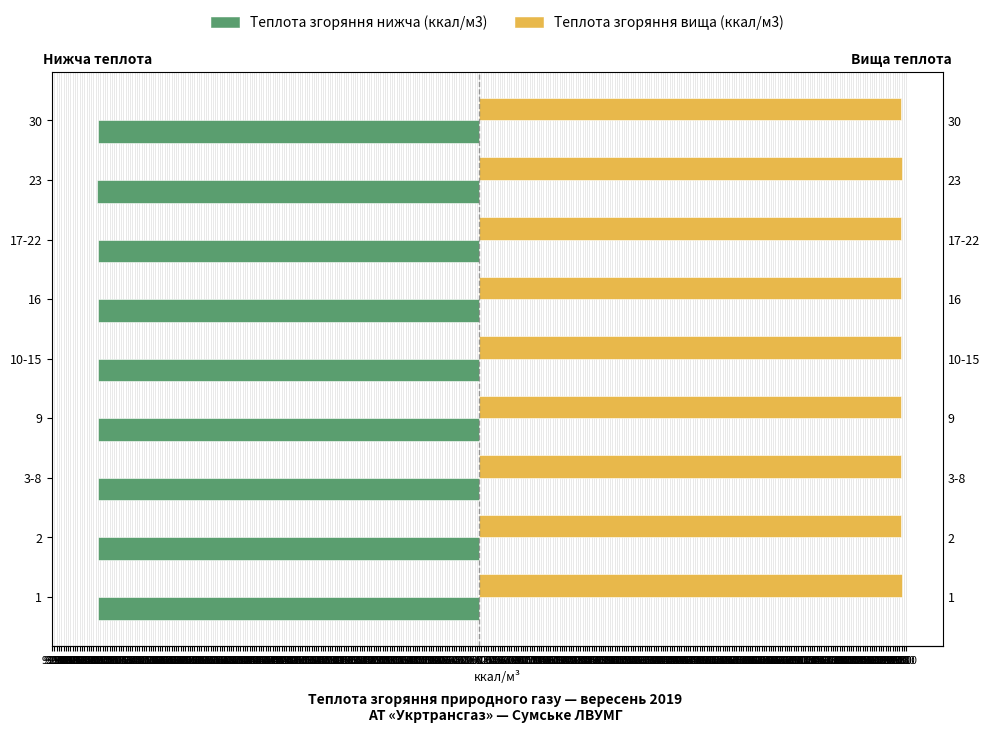

What is the value of the Теплота згоряння нижча (ккал/м3) bar at the 8th from the left?

-8326.2